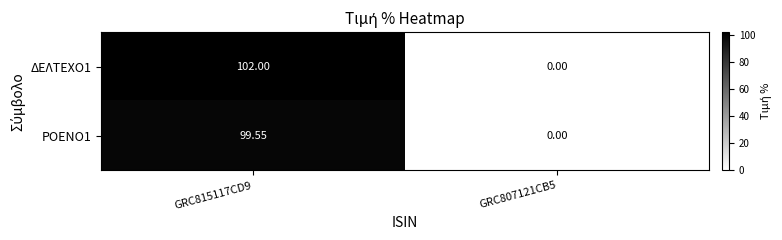

Is the value of ΔΕΛΤΕΧΟ1 at GRC807121CB5 greater than the value of ΡΟΕΝΟ1 at GRC815117CD9?

No